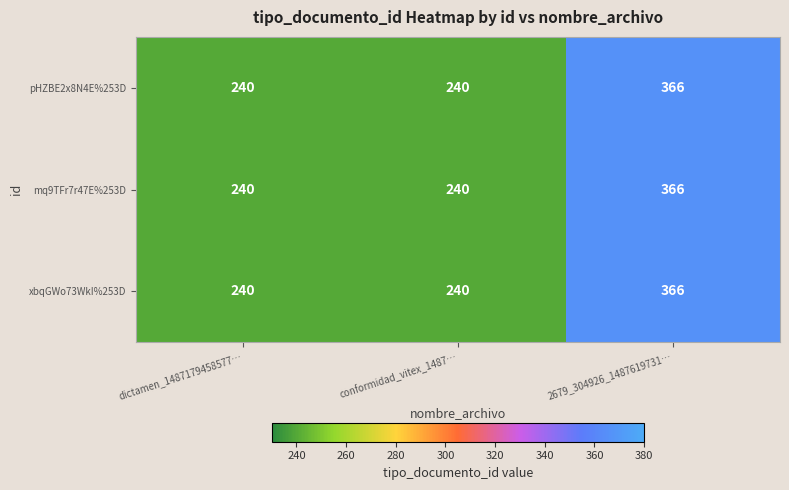

How many xbqGWo73WkI%253D values are between 240 and 366?

3